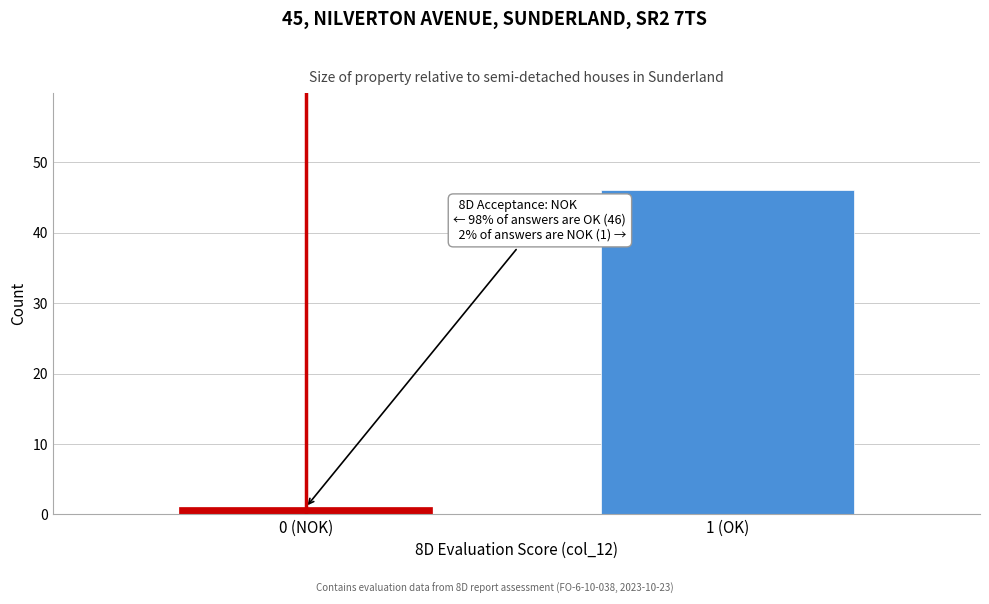

Reading right to left, what are all the values shown in this chart?

46	1